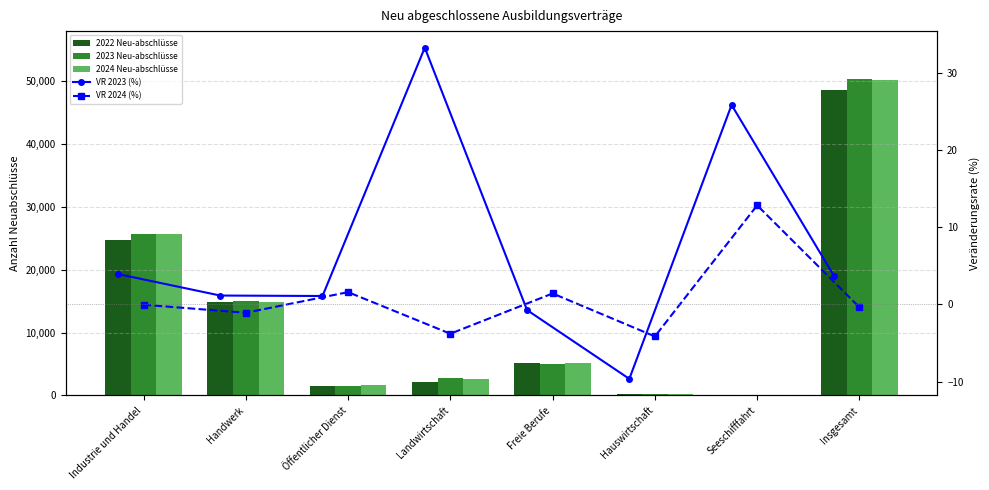

At how many categories does at least one series exceed 5918?

3